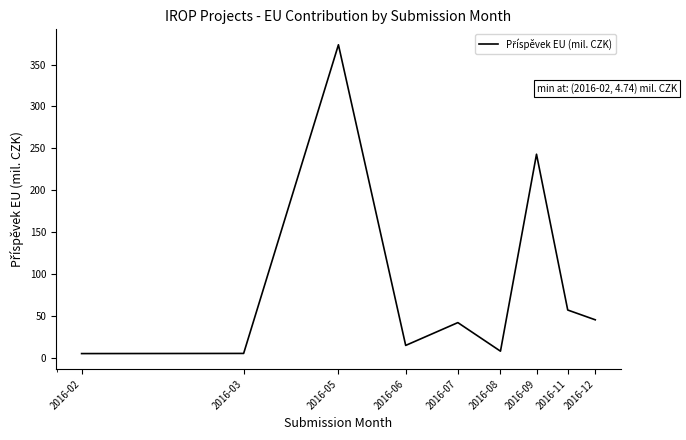

Reading left to right, what are all the values shown in this chart?

2016-02=4.7	2016-03=4.9	2016-05=373.6	2016-06=14.5	2016-07=41.7	2016-08=7.6	2016-09=242.9	2016-11=56.8	2016-12=45.1